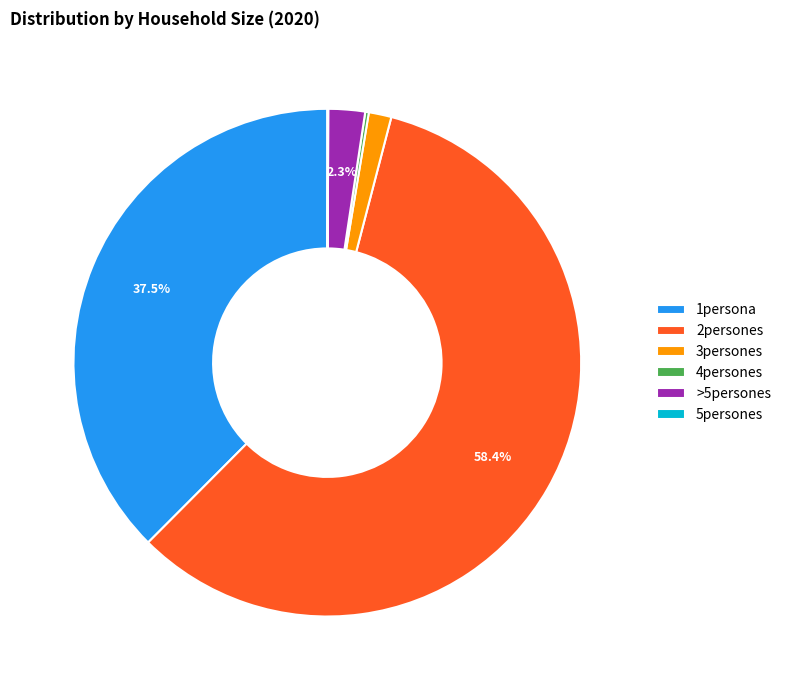

Which category has the biggest portion of the pie?

2persones